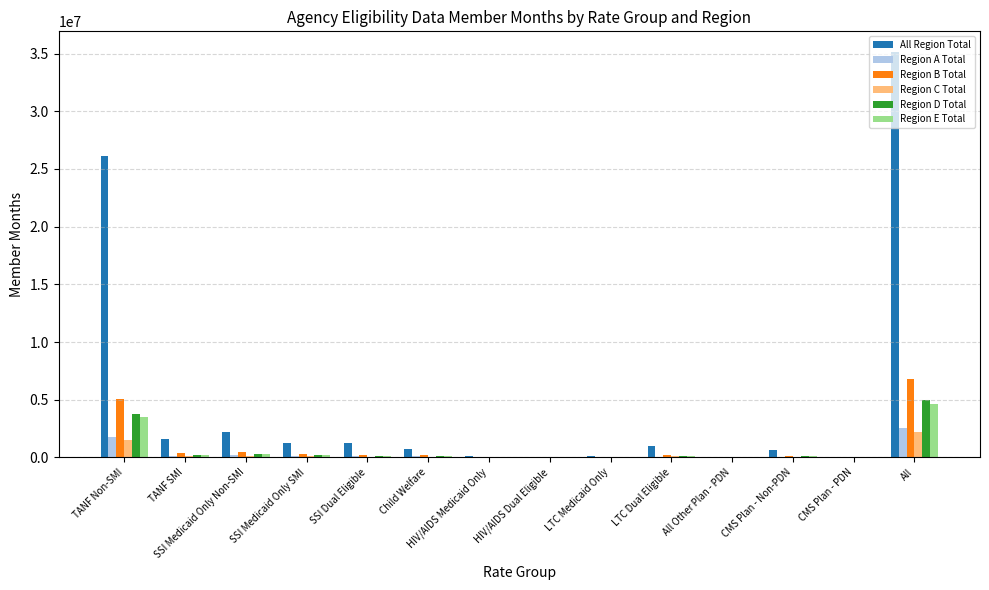

What is the sum of all Region B Total values?

13643439.5